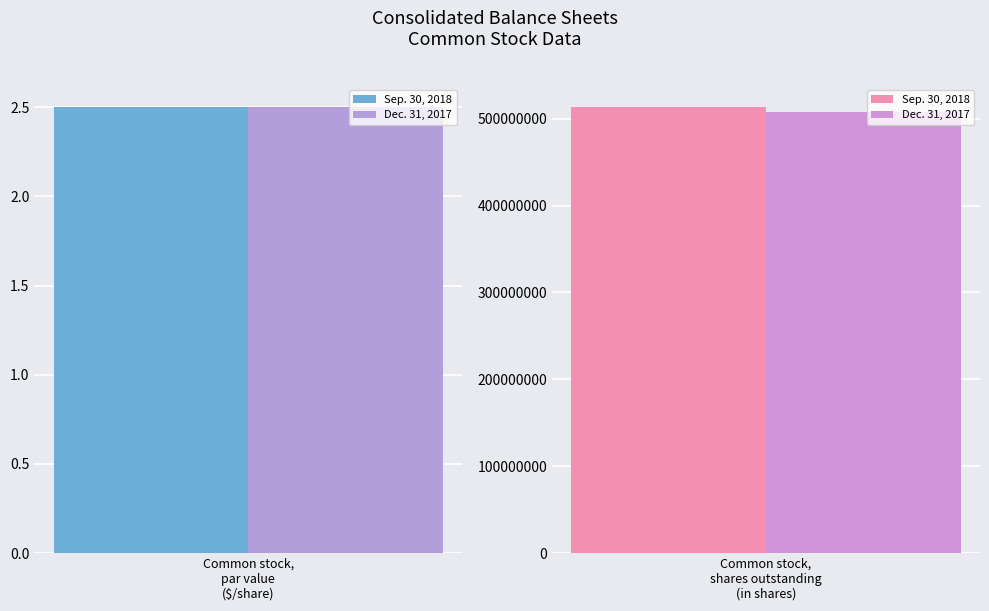

What is the difference between the Dec. 31, 2017 values at Common stock, shares outstanding (in shares) and Common stock, par value (in dollars per share)?

507762878.5